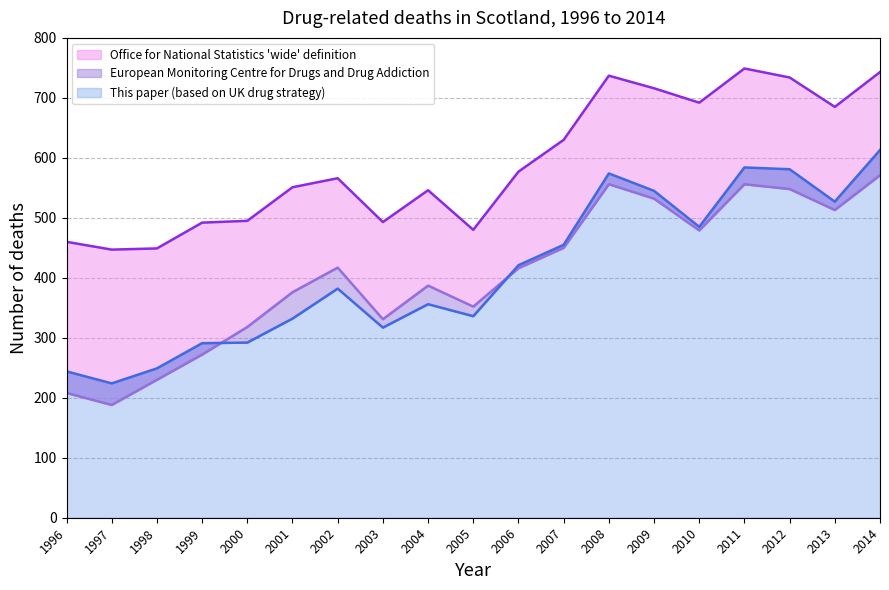

Between 1997 and 2012, which is larger?

2012